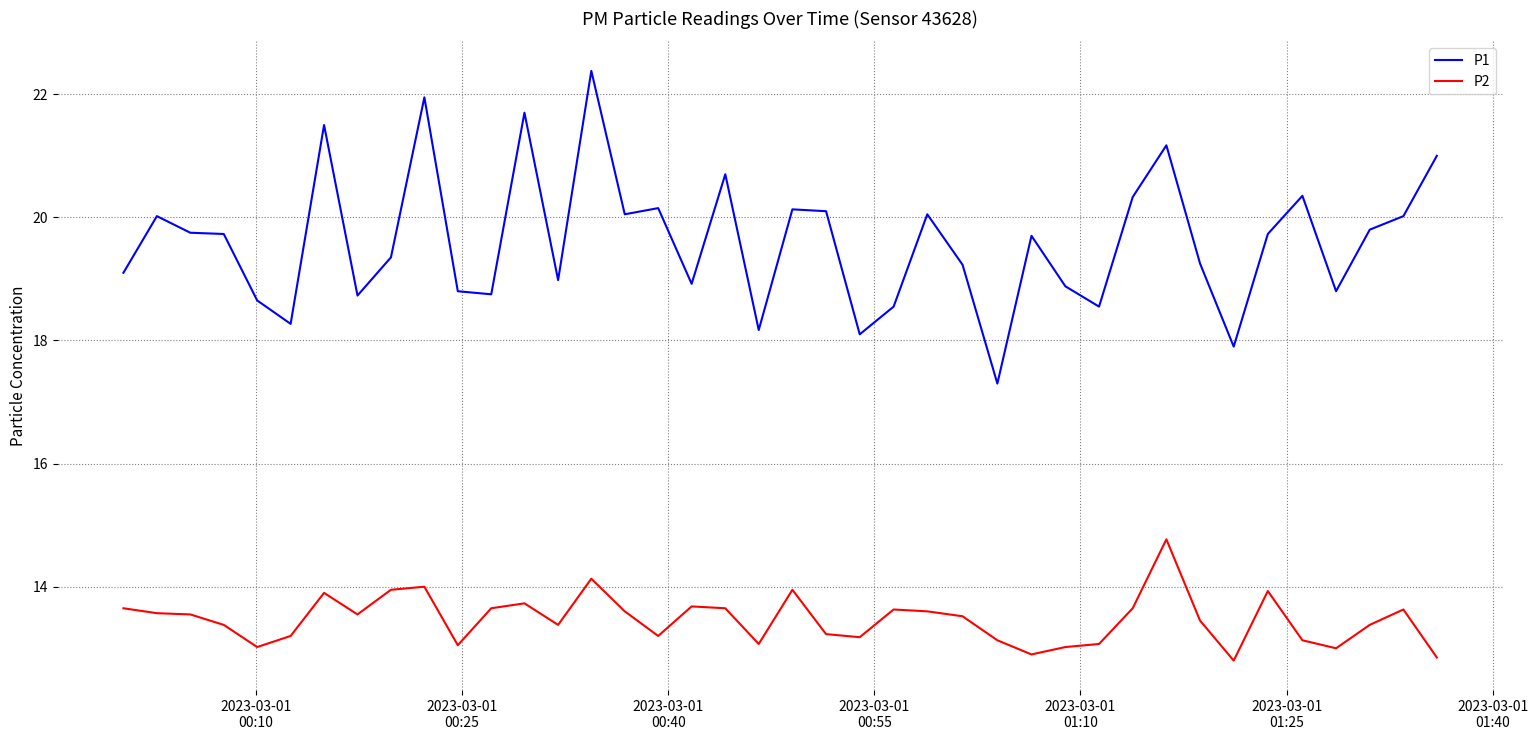

In P1, how many points are higher than both neighbors (excluding endpoints)?

12